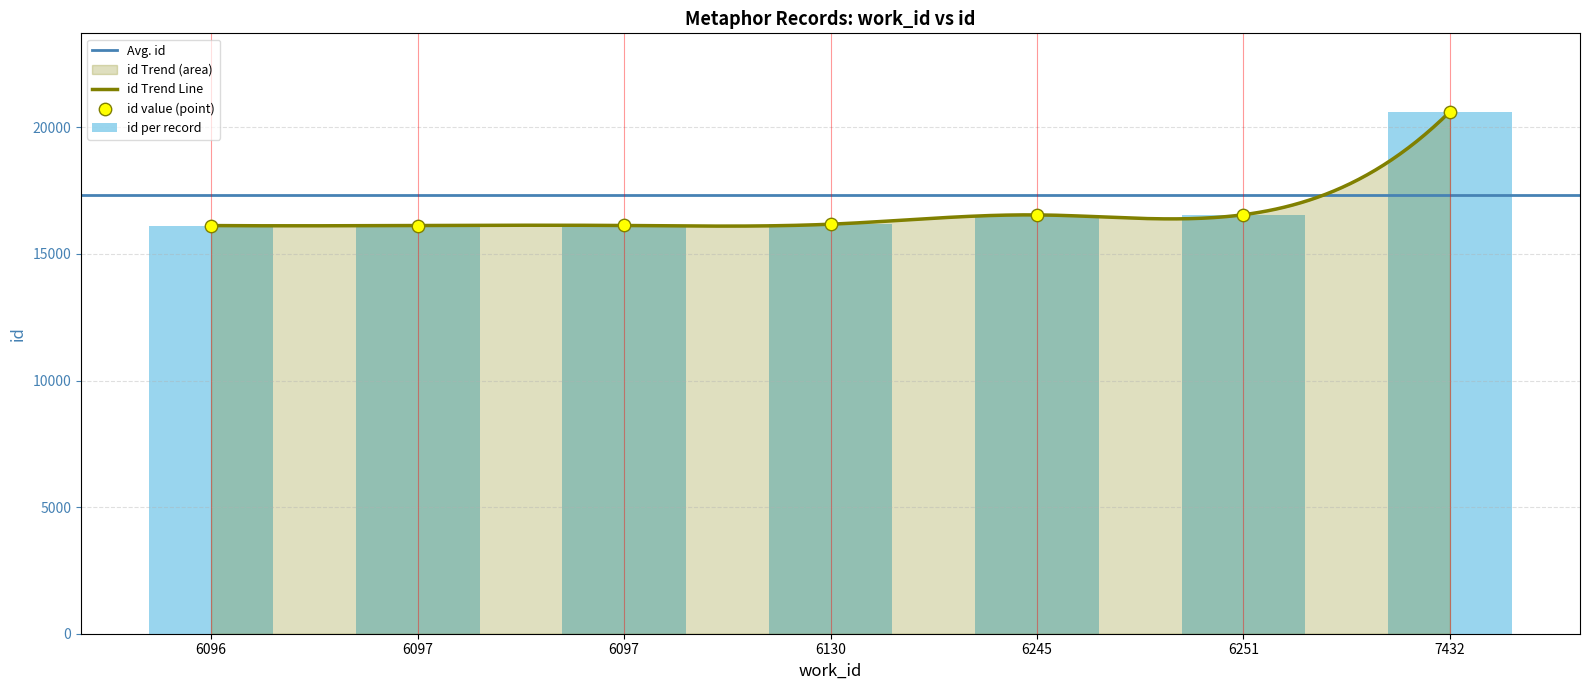

What is the ratio of the value at 6097 to the value at 7432?

0.8